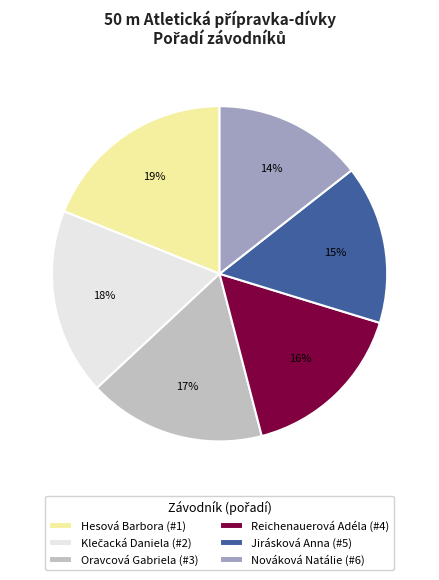

Does Reichenauerová Adéla represent more than half of the total?

No